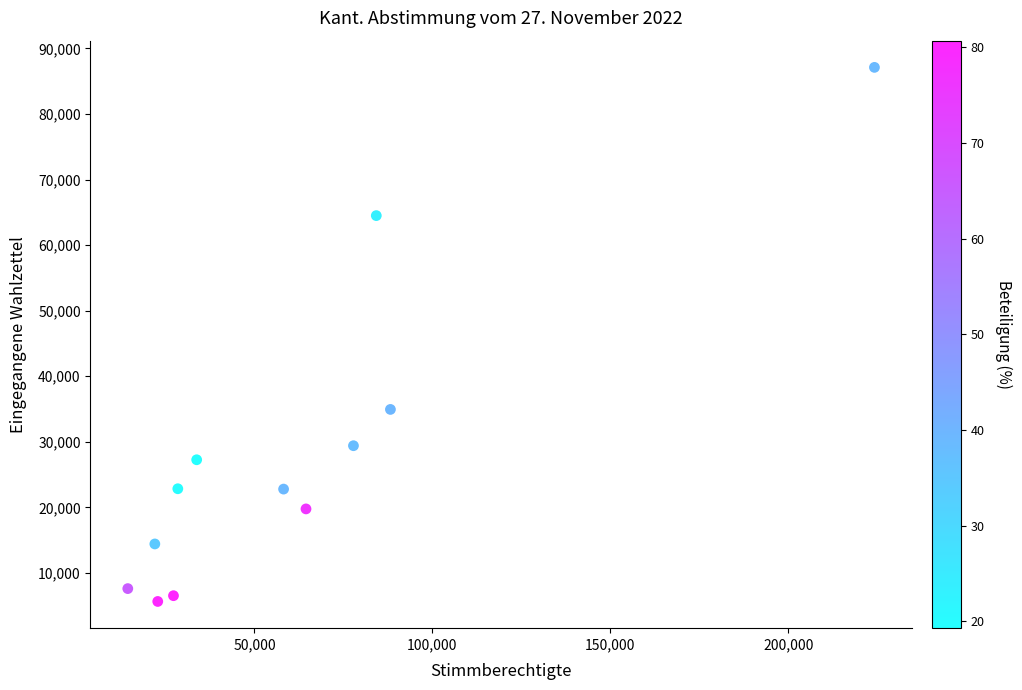

What is the average Y value?

28559